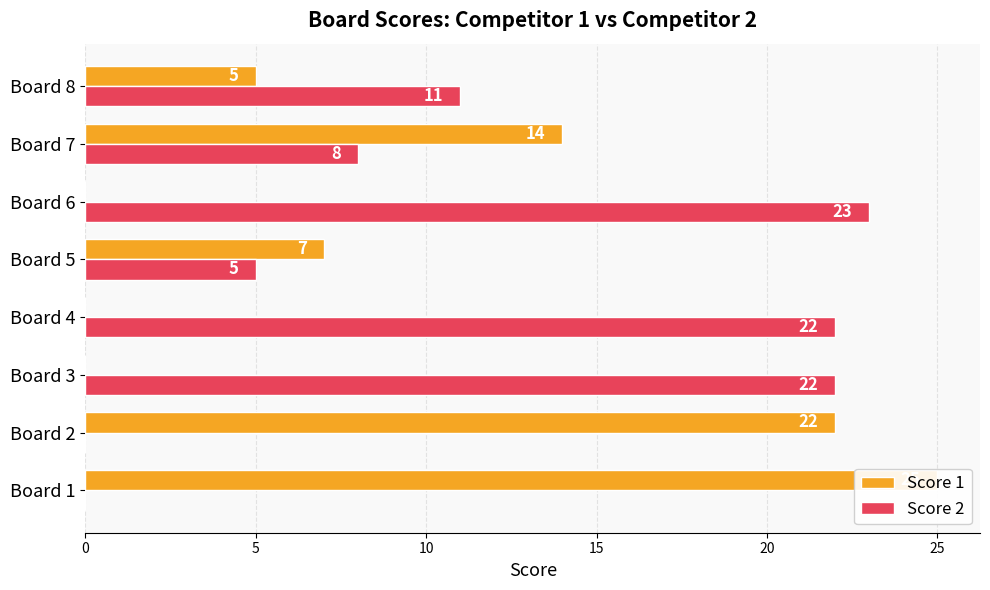

What is the sum of all Score 1 values?

73